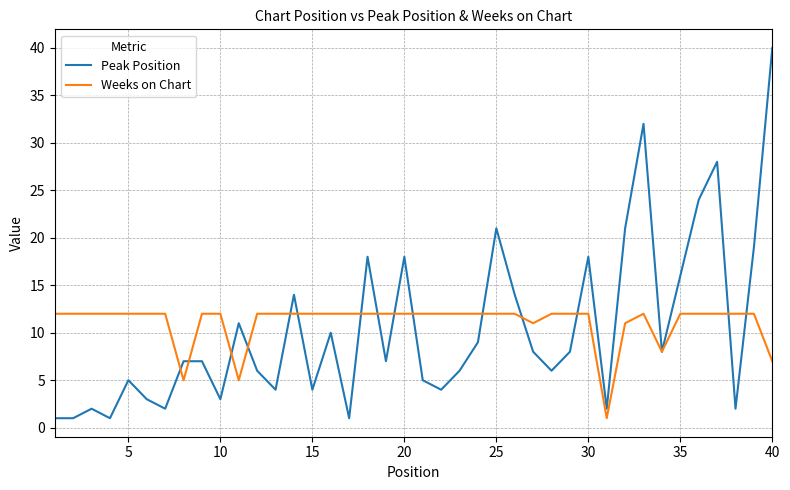

Which series has the widest spread of values?

Peak Position